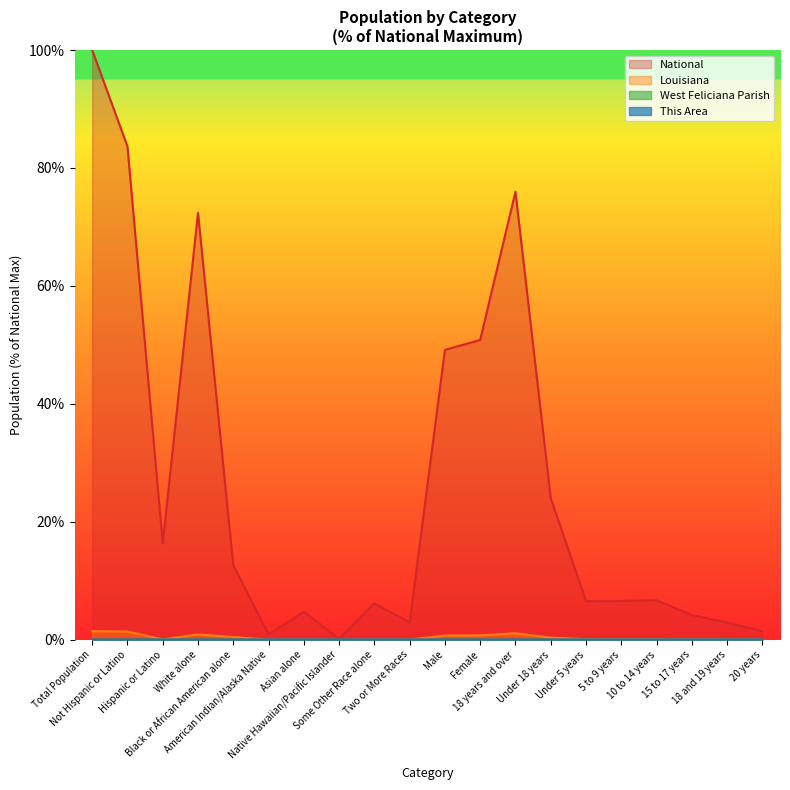

Rank the series by their maximum value, from highest to lowest.

National, Louisiana, West Feliciana Parish, This Area